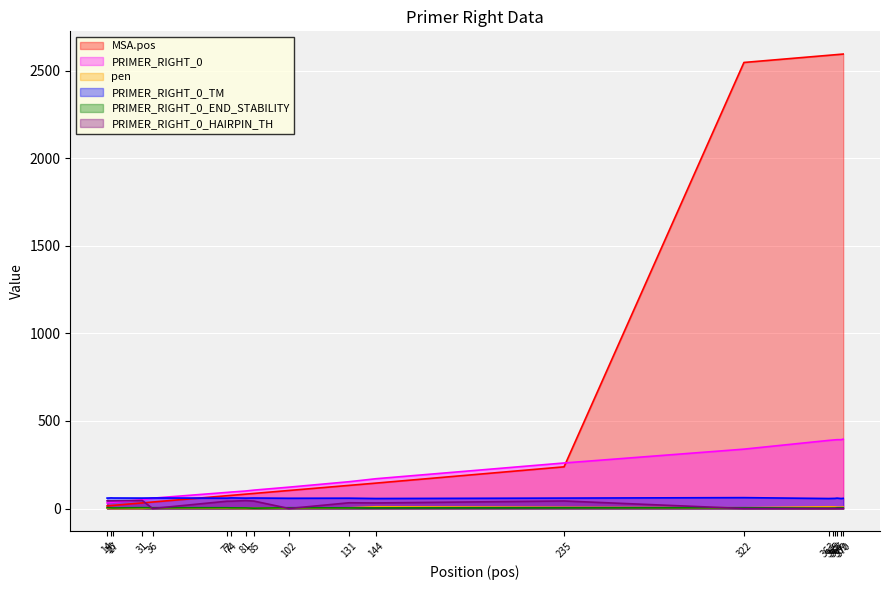

How many values in the PRIMER_RIGHT_0_HAIRPIN_TH series exceed 32?

10